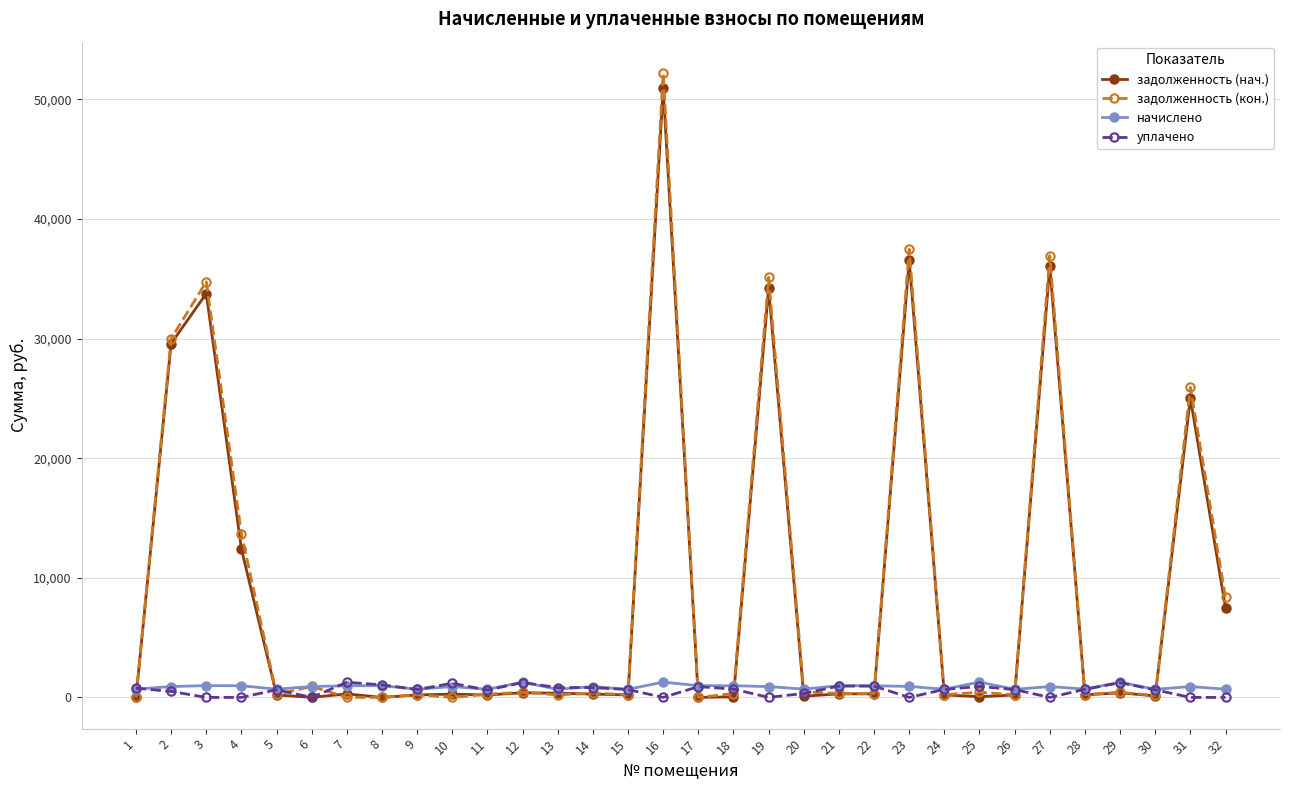

Is it true that задолженность (кон.) equals 163.7 at 30?

True